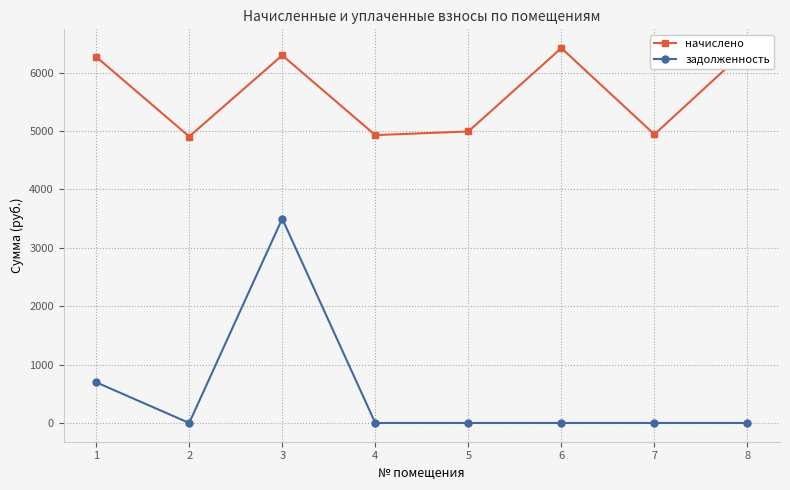

What is the difference between the second highest and minimum values in the задолженность series?

696.9